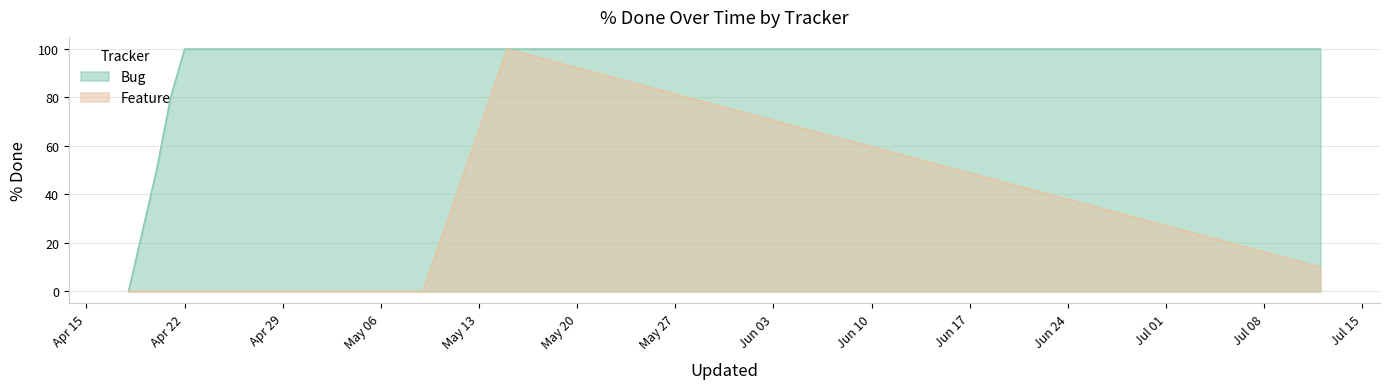

How many data points does each series have?

8